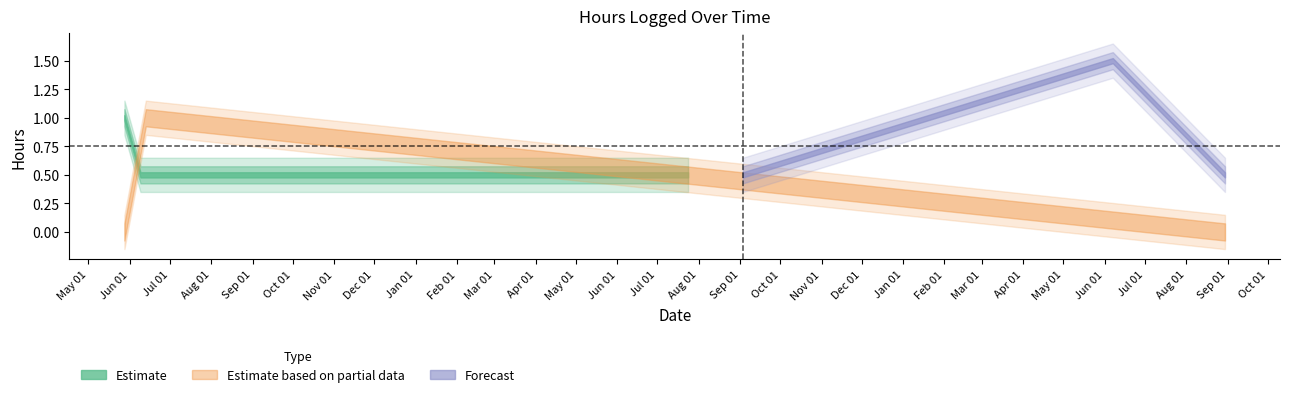

Reading left to right, extract all data points from this chart.

05/28/2017=1.0	05/28/2017=1.0	06/09/2017=0.5	06/13/2017=1.0	07/24/2018=0.5	09/03/2018=0.5	06/07/2019=1.5	08/30/2019=0.5